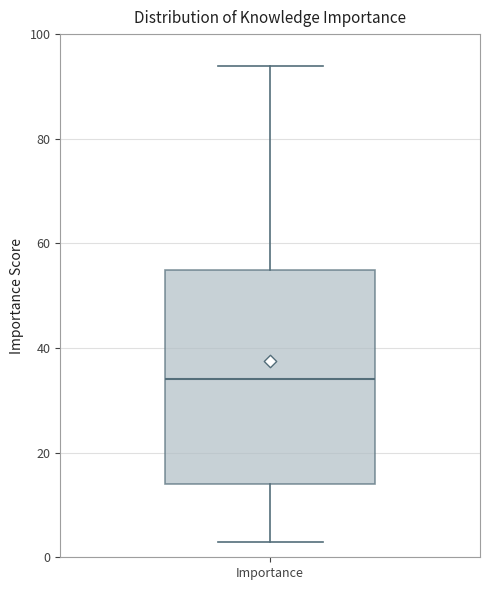

Read this box plot against the y-axis: the position of the median line, the range covered by the box, and the ends of both whiskers. The values are not printed on the chart, so give them approximately, as read against the axis.

median 34, box 14 to 56, whiskers 4 to 94